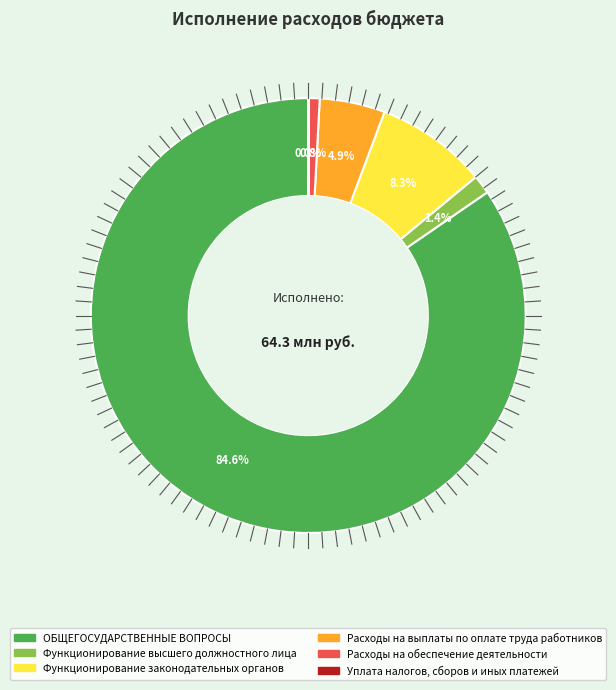

What is the ratio of the value at Расходы на выплаты по оплате труда работников to the value at ОБЩЕГОСУДАРСТВЕННЫЕ ВОПРОСЫ?

0.1